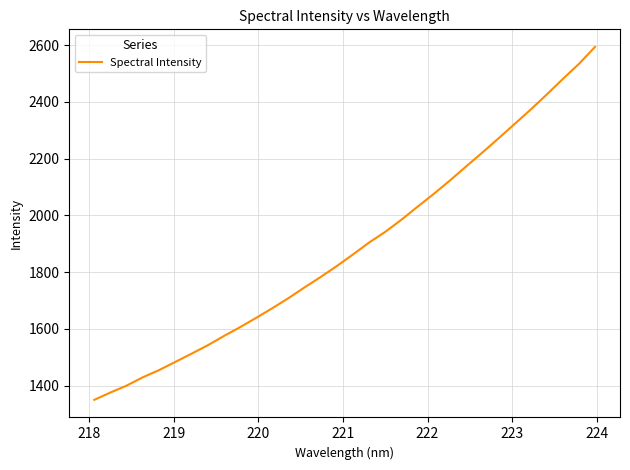

What is the difference between the maximum and minimum values?

1244.0